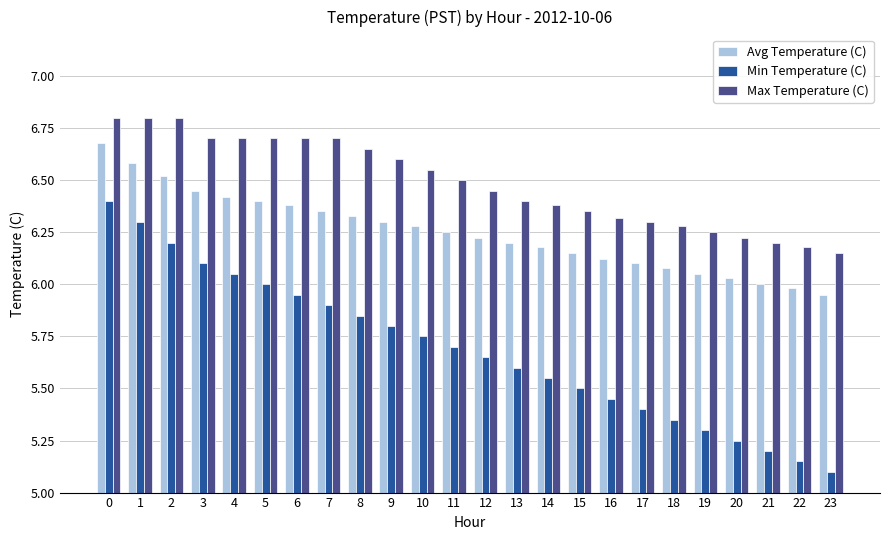

Between 3 and 10, which series saw the biggest shift?

Min Temperature (C)